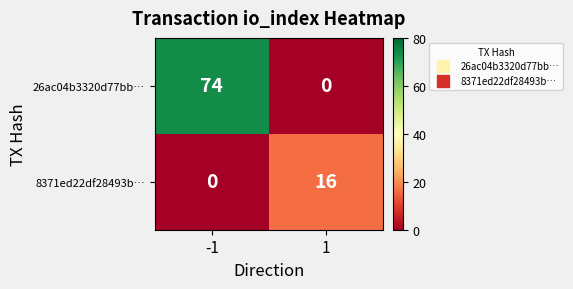

True or false: 26ac04b3320d77bb… has a value of 74 at -1.

True